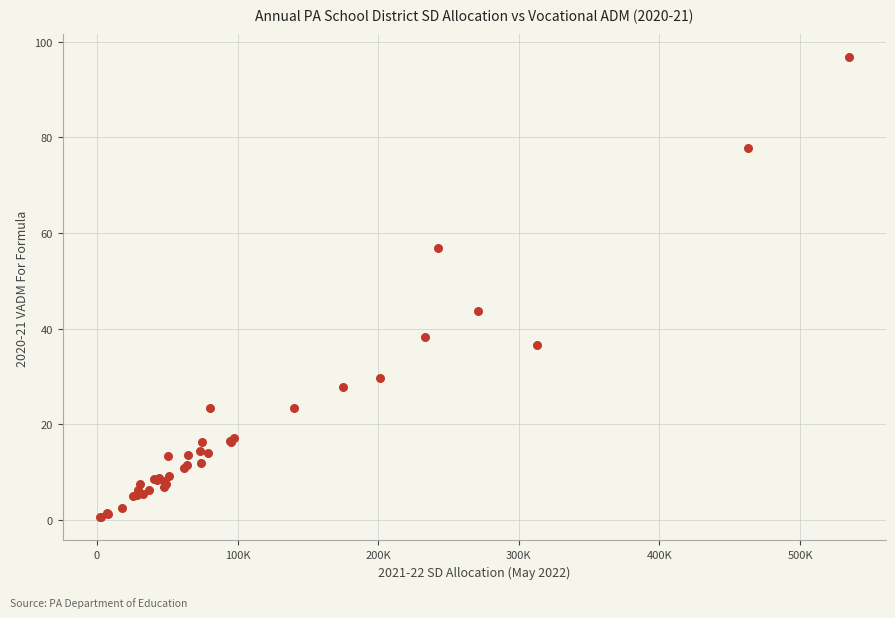

What Y value in the scatter plot is closest to 48?

43.7